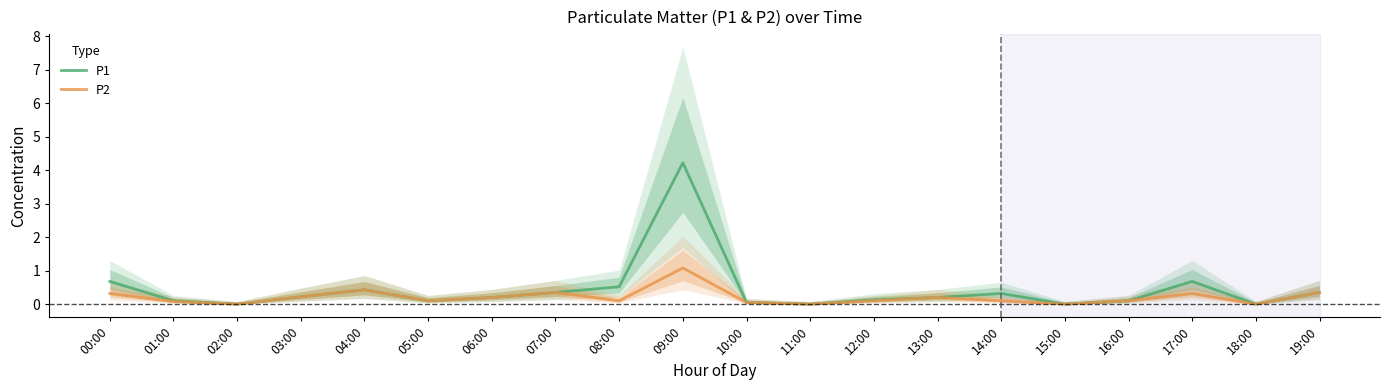

Is this an area chart (filled region under the line)?

No